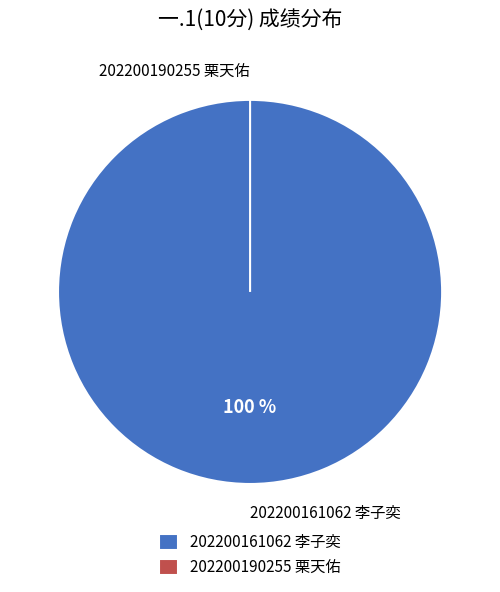

Which category has the smallest portion of the pie?

202200190255 栗天佑